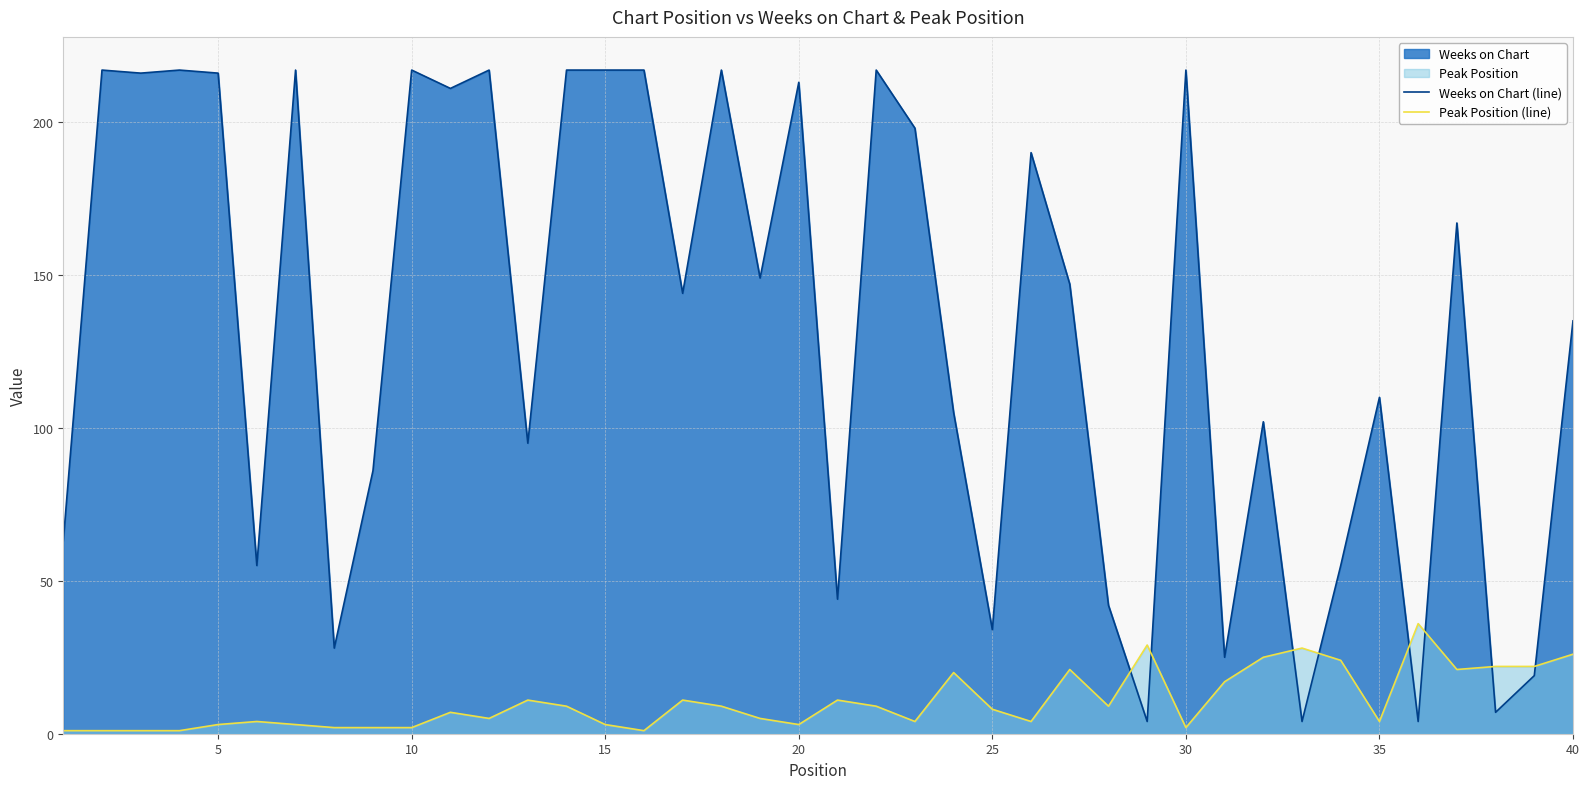

What is the maximum value shown in the chart?

217